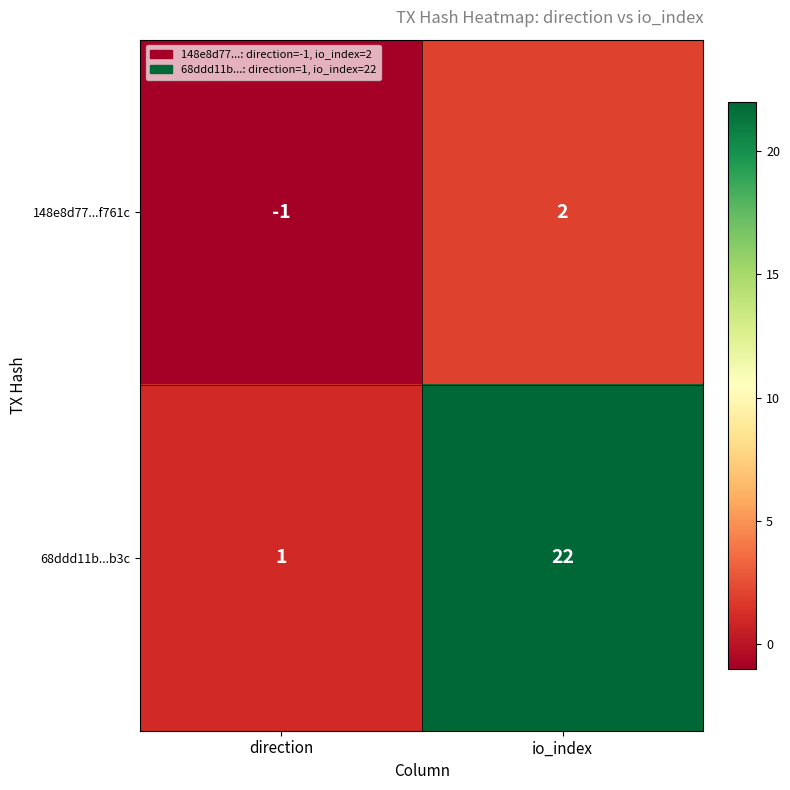

At which label is 148e8d77...f761c closest to 0?

direction